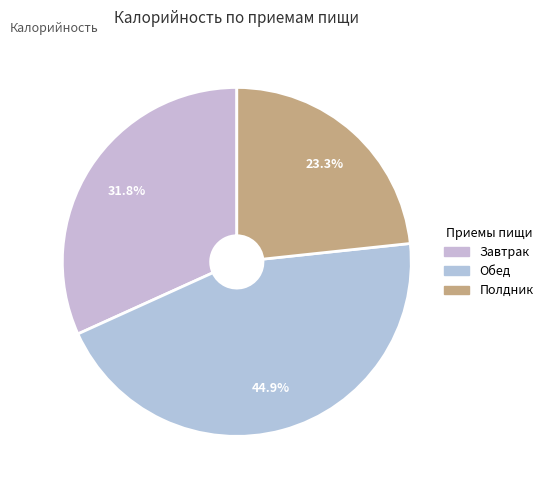

Is it true that Полдник is 23% of the pie?

True